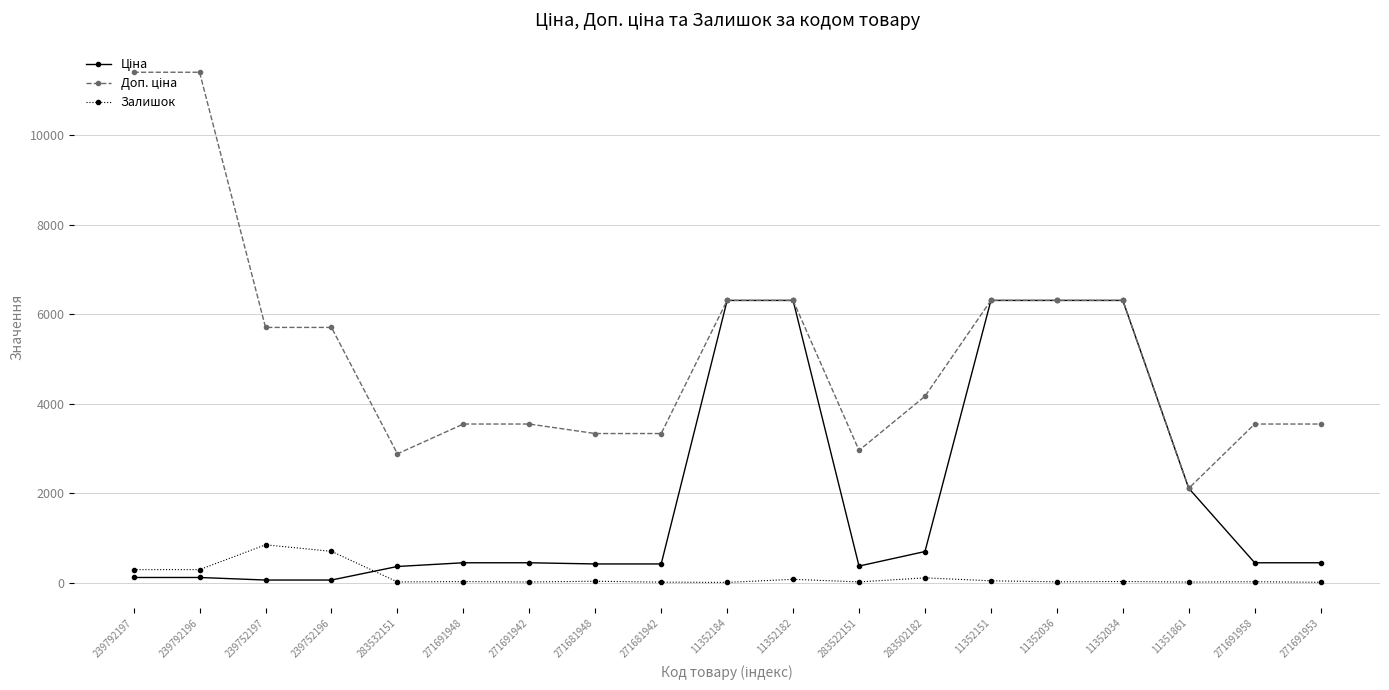

What value does the Залишок series have at 11351861?

12.0